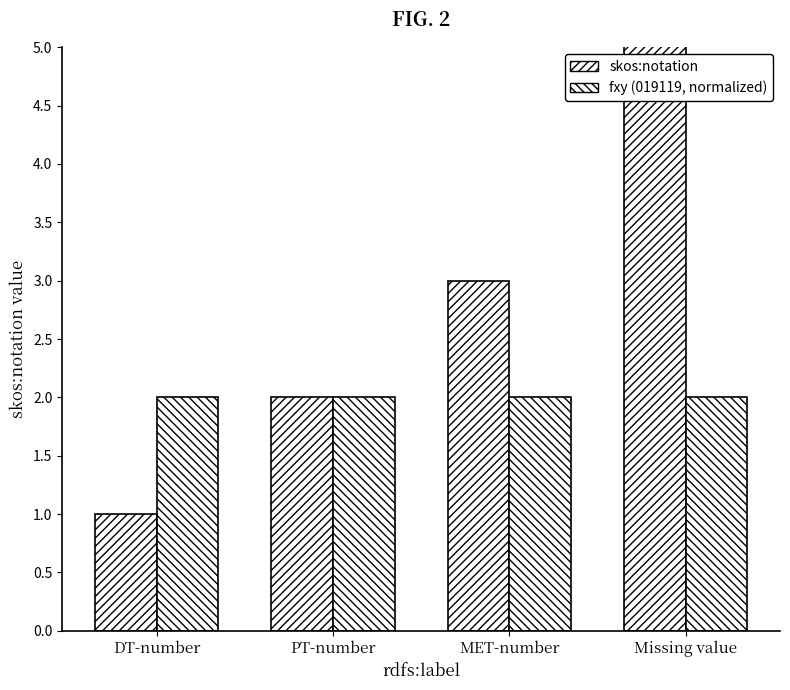

What value does the fxy (019119, normalized) series have at PT-number?

2